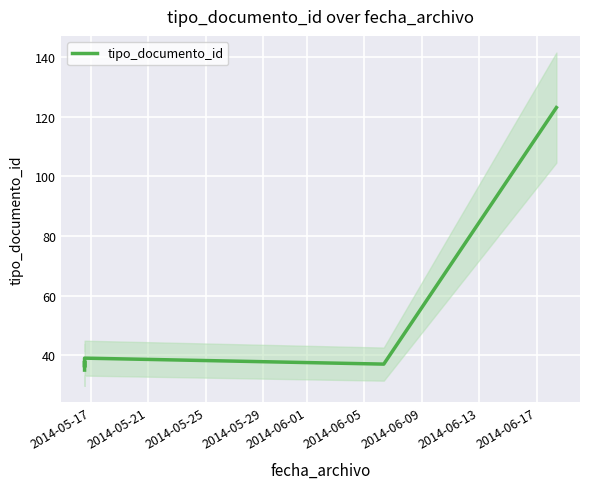

What is the label of the 5th point from the left?

2014-06-01